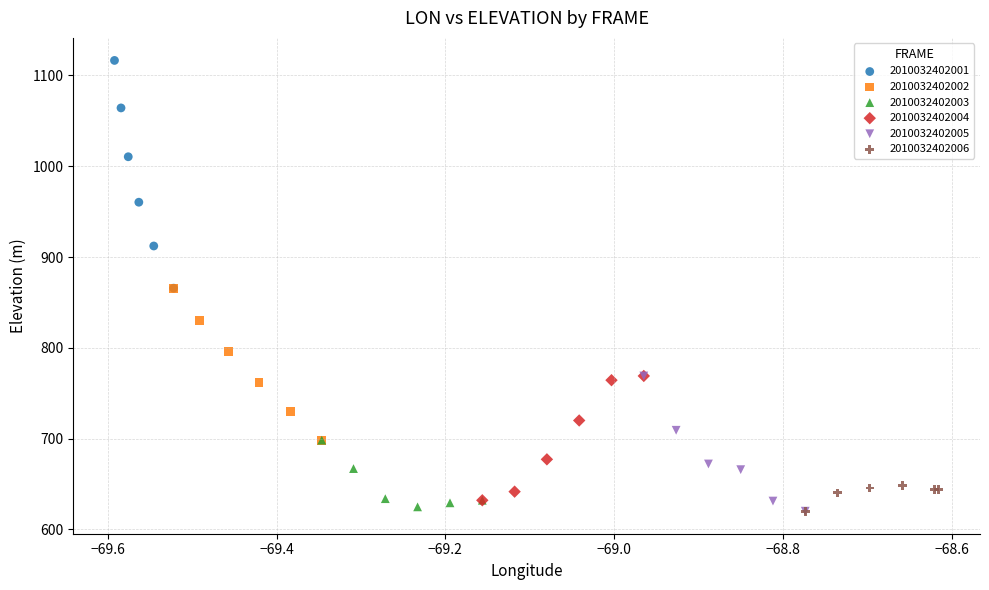

Which series has the largest Y range (max minus min)?

2010032402001